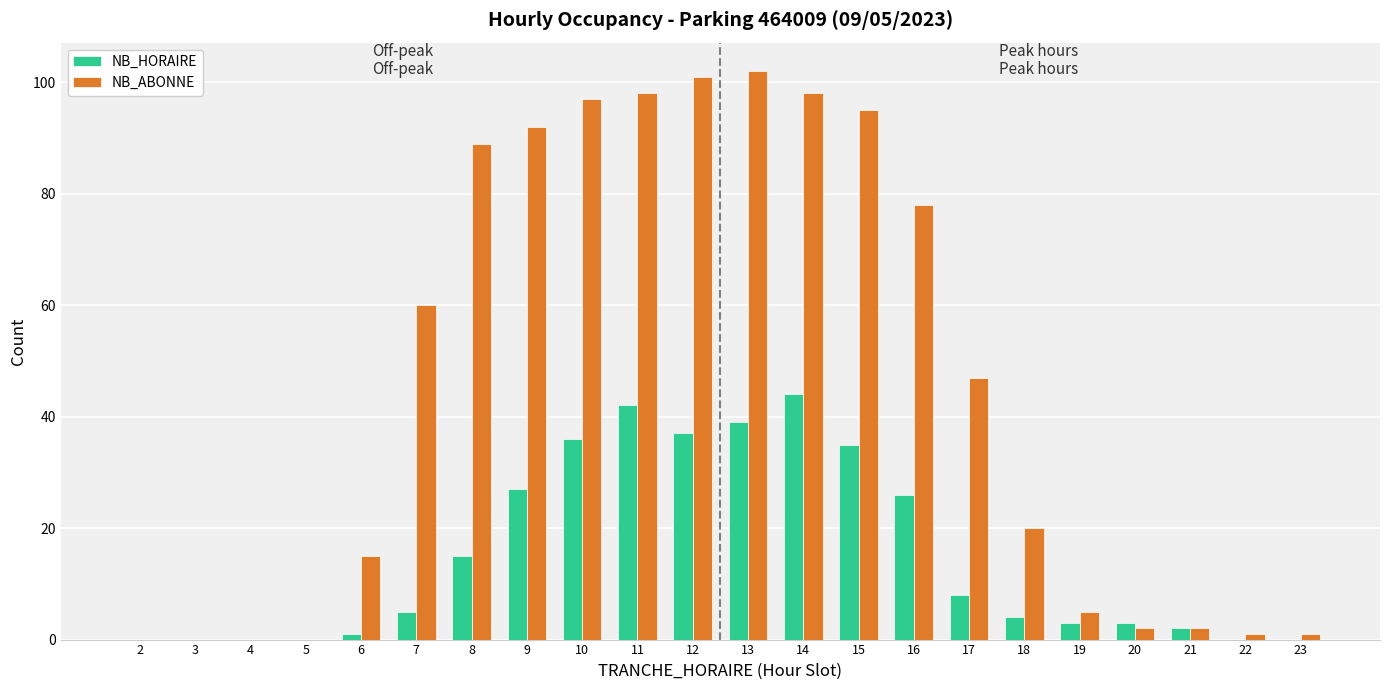

Between 7 and 23, which series saw the biggest shift?

NB_ABONNE